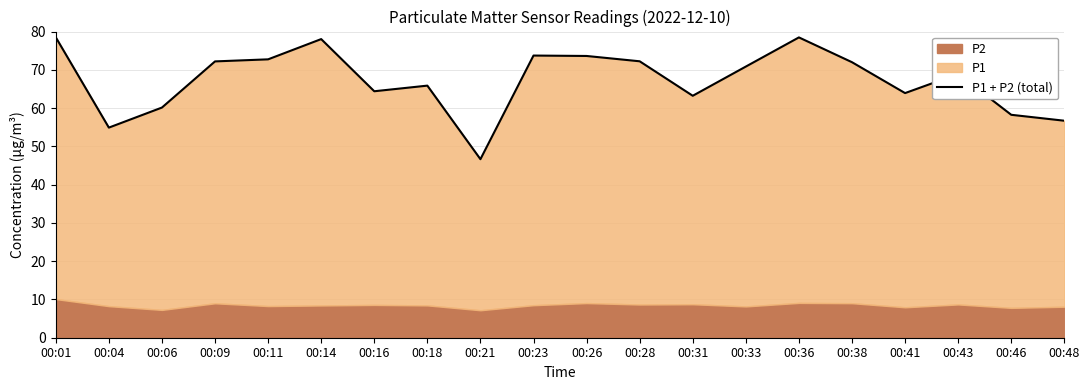

Does the chart display data point markers on the line(s)?

No